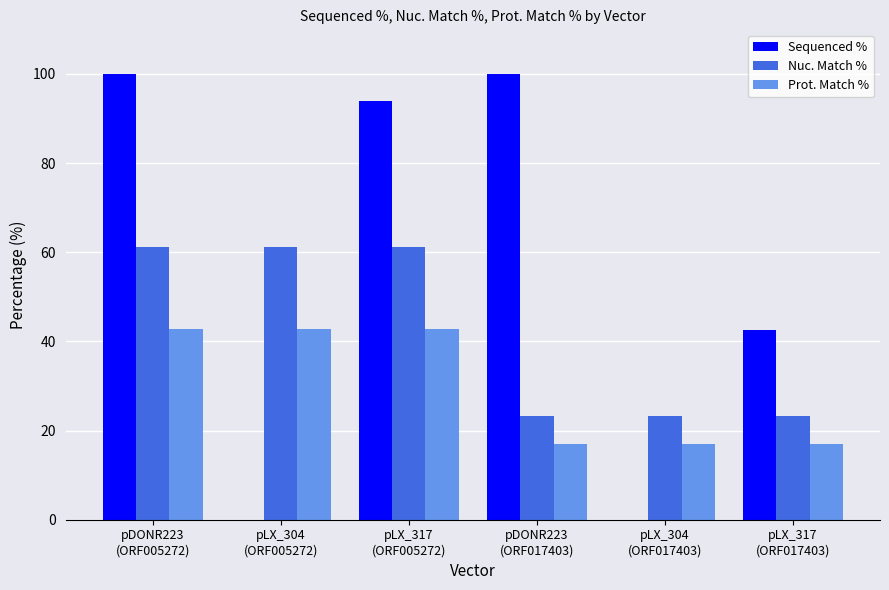

Read the Prot. Match % value at pLX_317
(ORF005272).

42.7